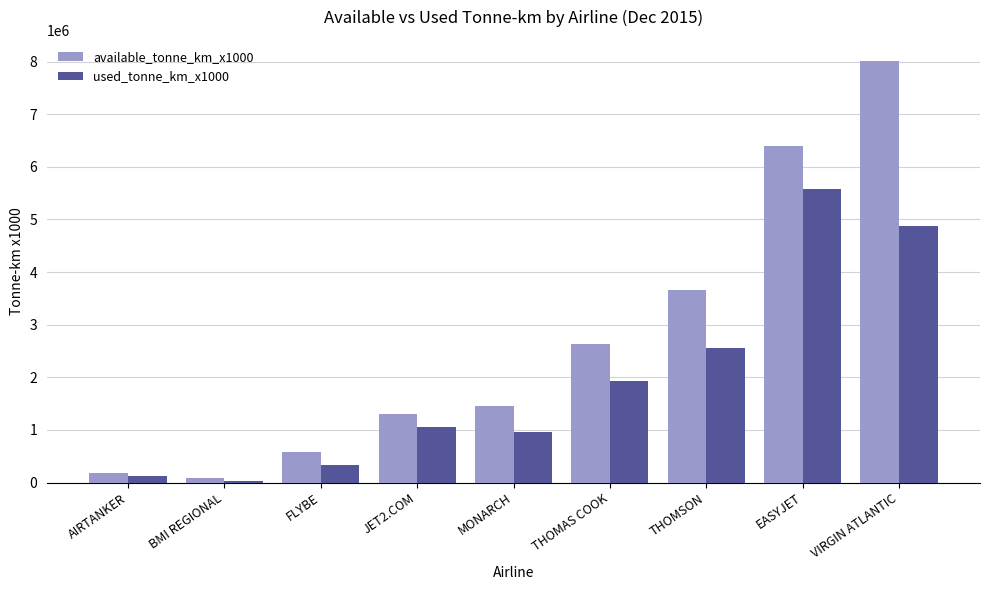

How many distinct data groups are displayed?

2